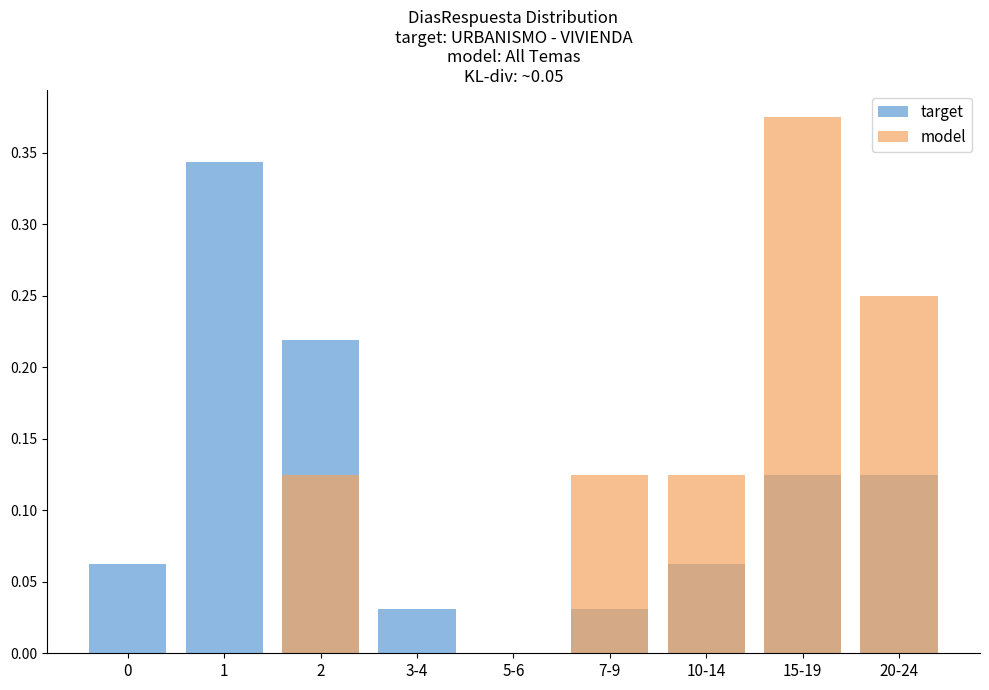

Reading right to left, transcribe all the data shown in this chart.

target: 20-24=0.1	15-19=0.1	10-14=0.1	7-9=0.0	5-6=0.0	3-4=0.0	2=0.2	1=0.3	0=0.1
model: 20-24=0.2	15-19=0.4	10-14=0.1	7-9=0.1	5-6=0.0	3-4=0.0	2=0.1	1=0.0	0=0.0